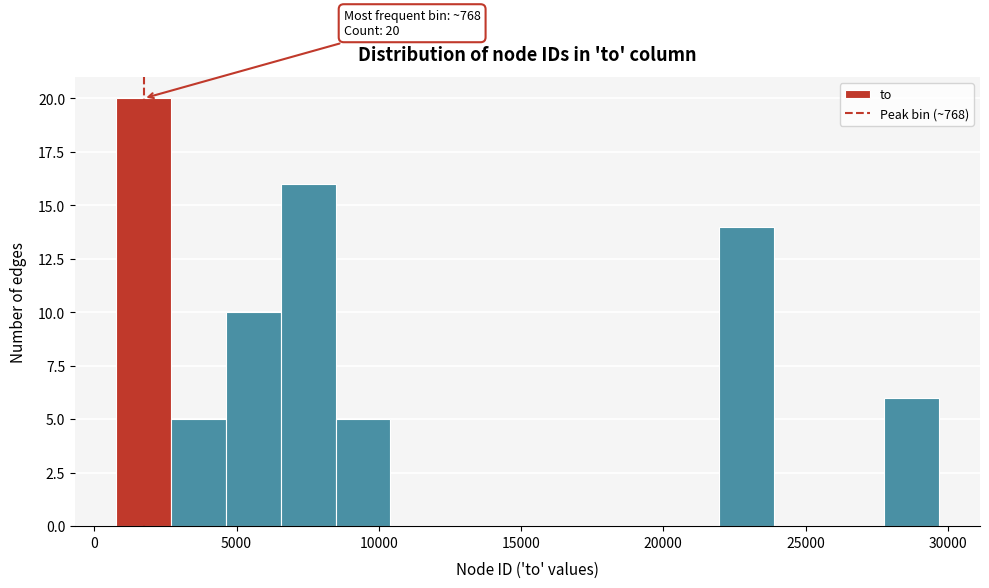

Read against the x-axis, roughly where is the centre of the tallest bar?

1500